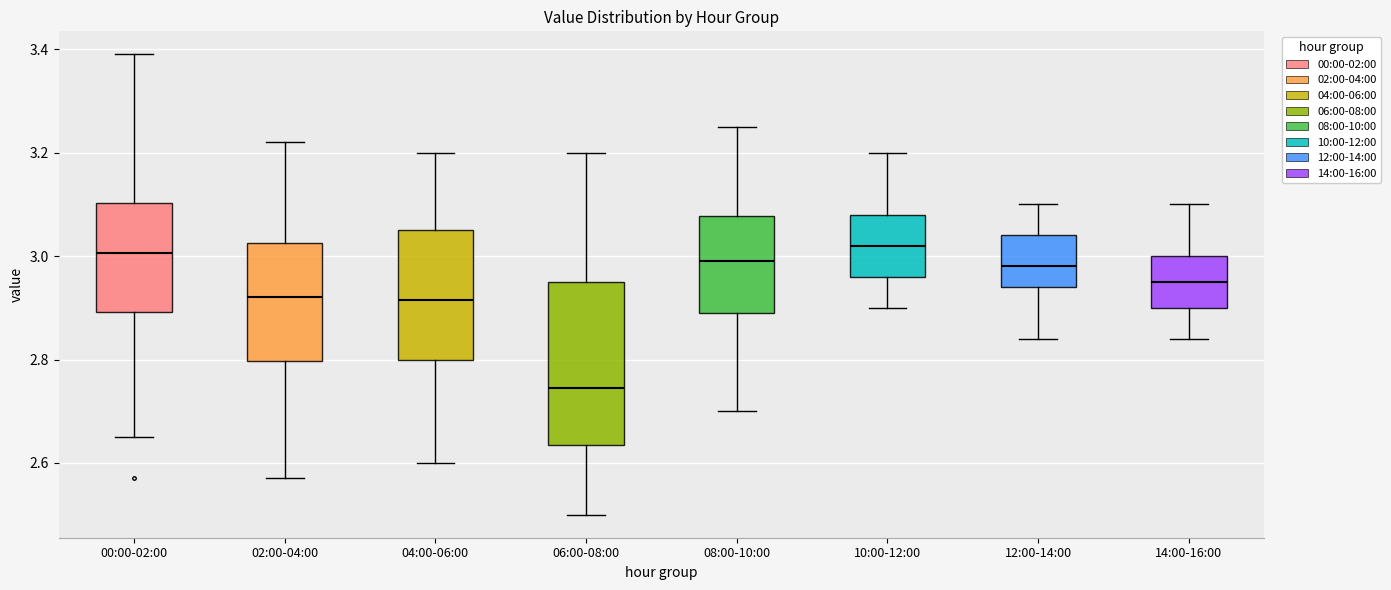

Comparing the boxes themselves (not the whiskers), which one is the tallest?

06:00-08:00